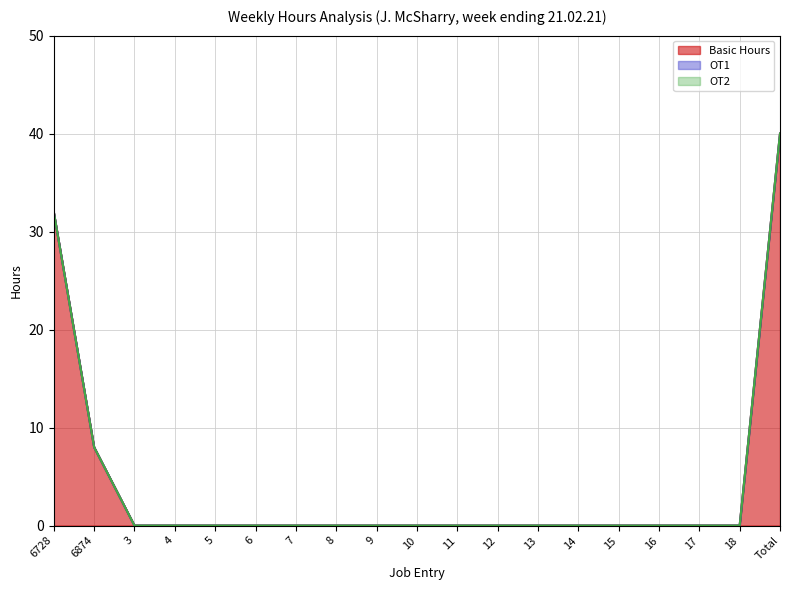

What are all the series names shown in the legend?

Basic Hours, OT1, OT2